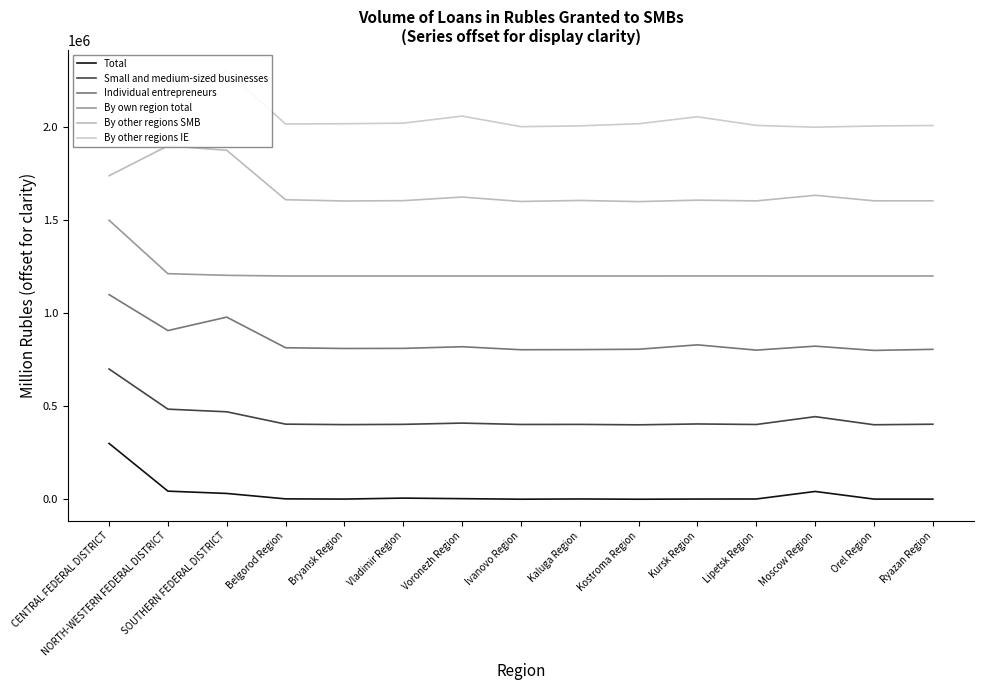

How many values in the By own region total series exceed 1200085?

8